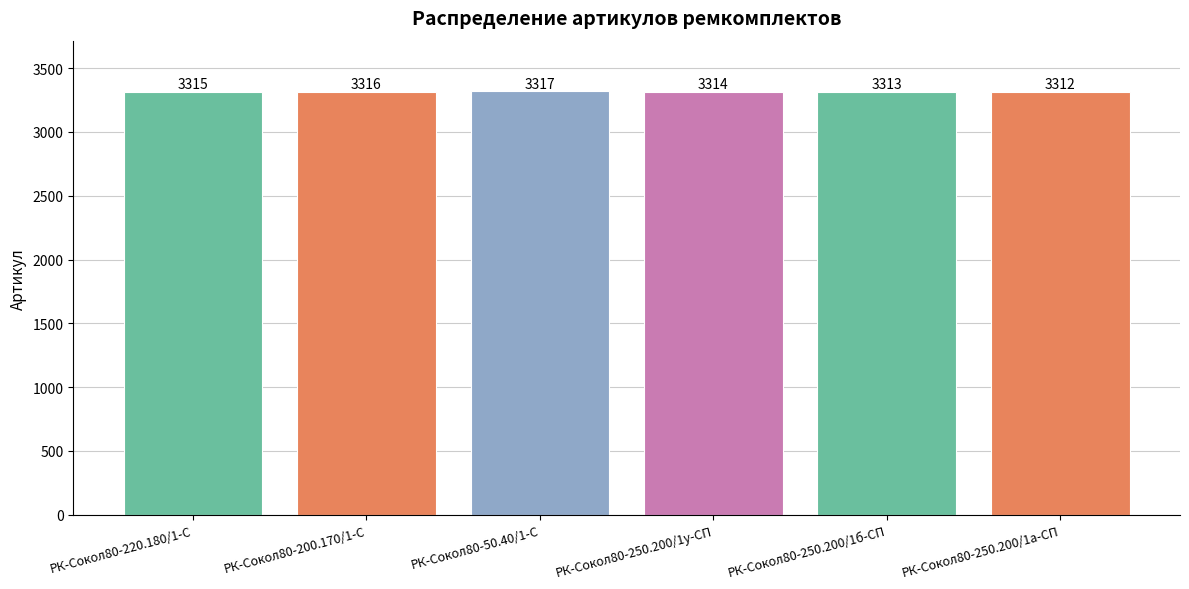

How many bars are there in total?

6